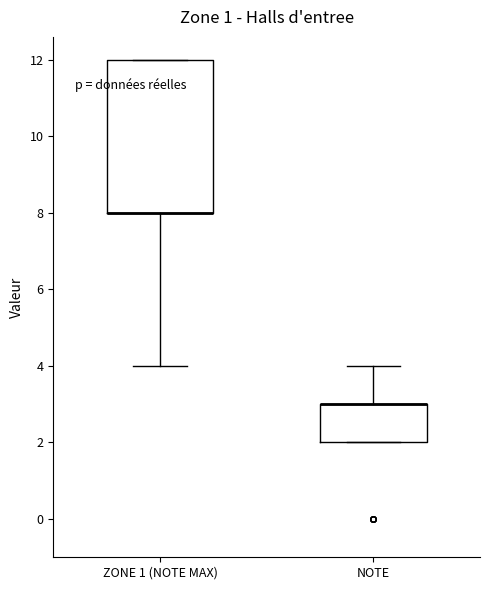

Comparing the boxes themselves (not the whiskers), which one is the tallest?

ZONE 1 (NOTE MAX)